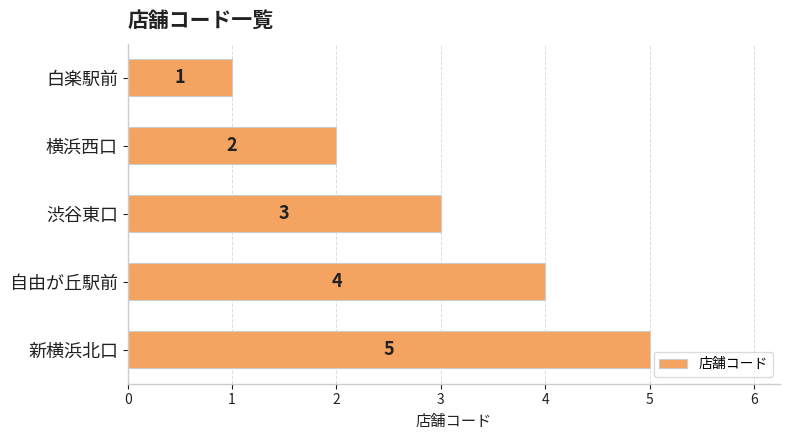

What is the average value?

3